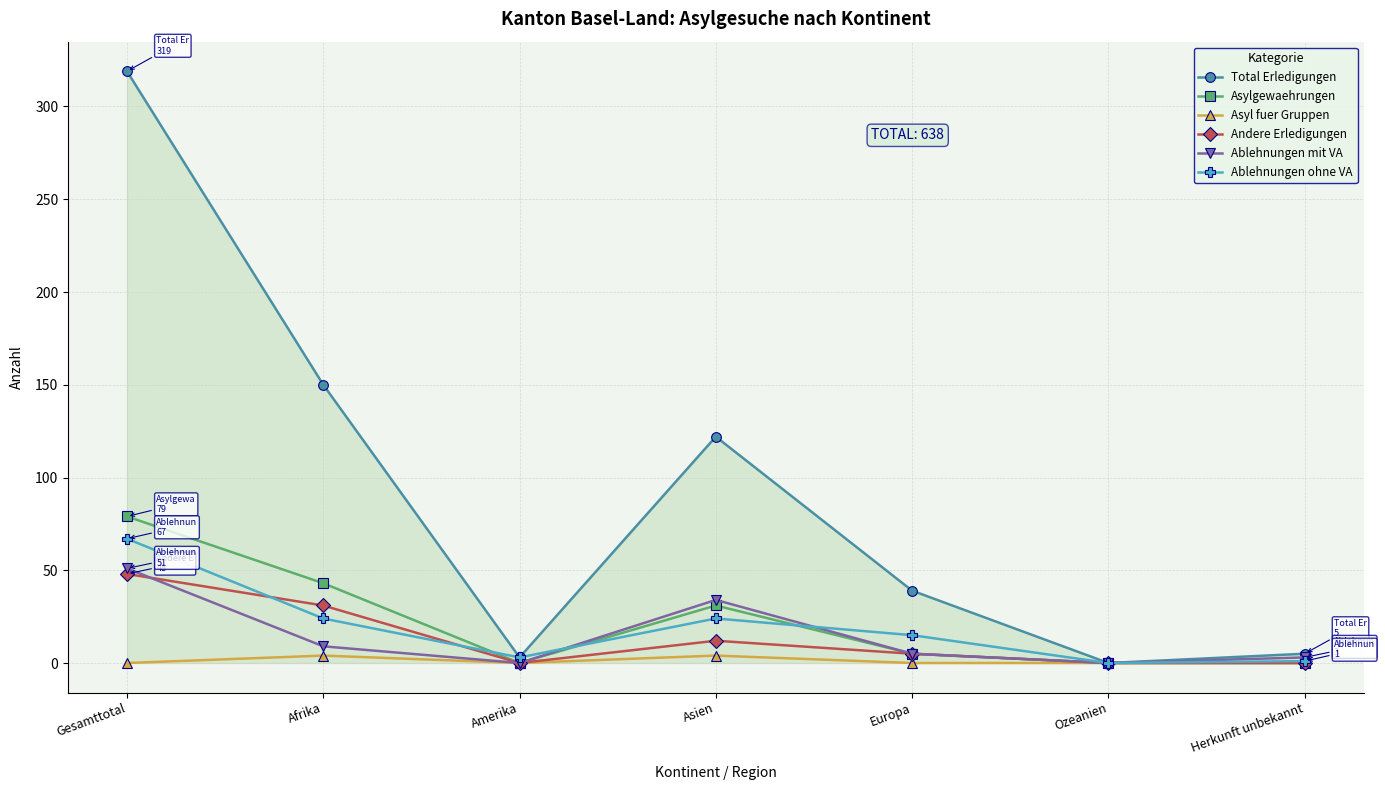

What is the difference between the maximum and minimum values in the Asyl fuer Gruppen series?

4